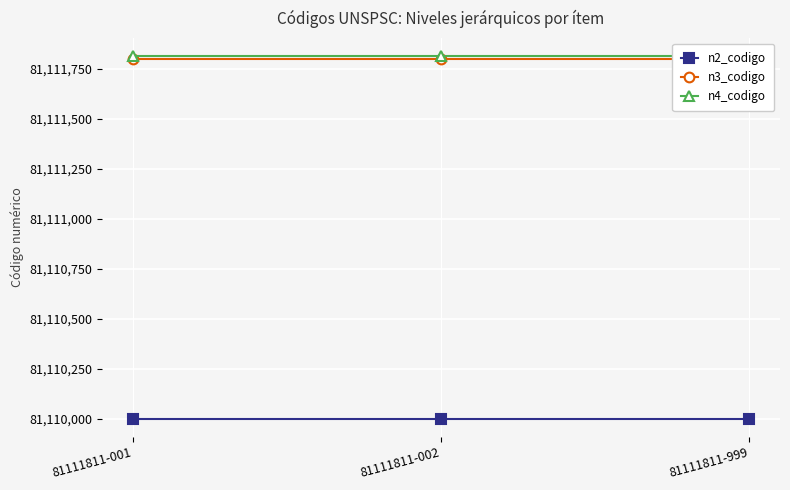

Which series has the largest range (max minus min)?

n2_codigo